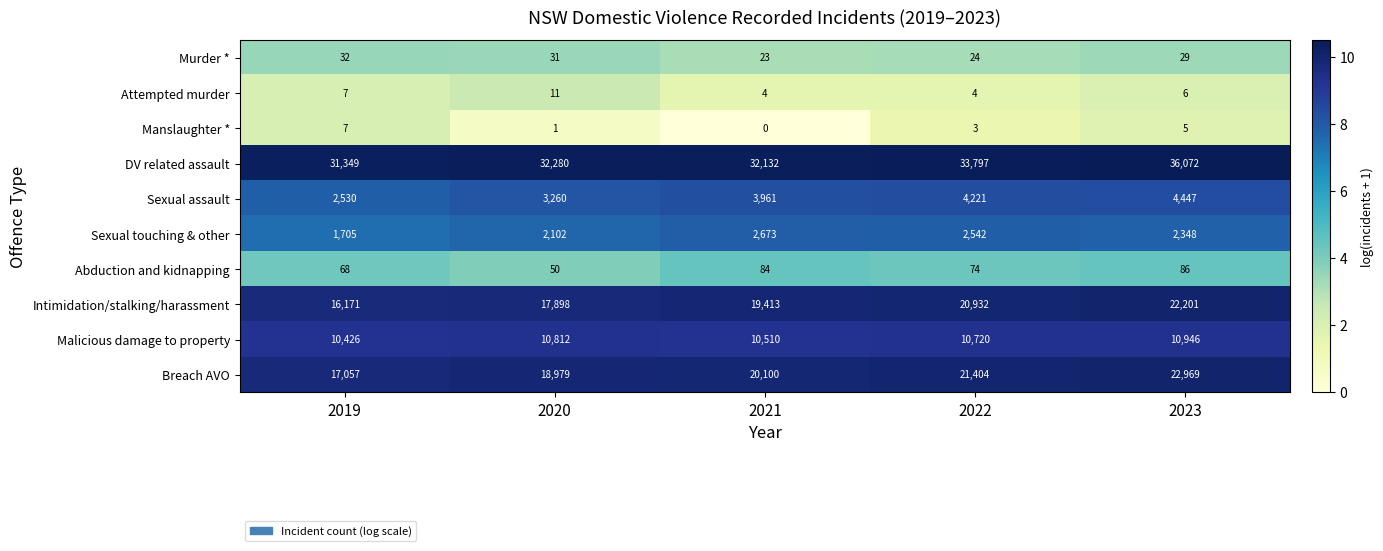

Is it true that Sexual touching & other equals 3975 at 2022?

False